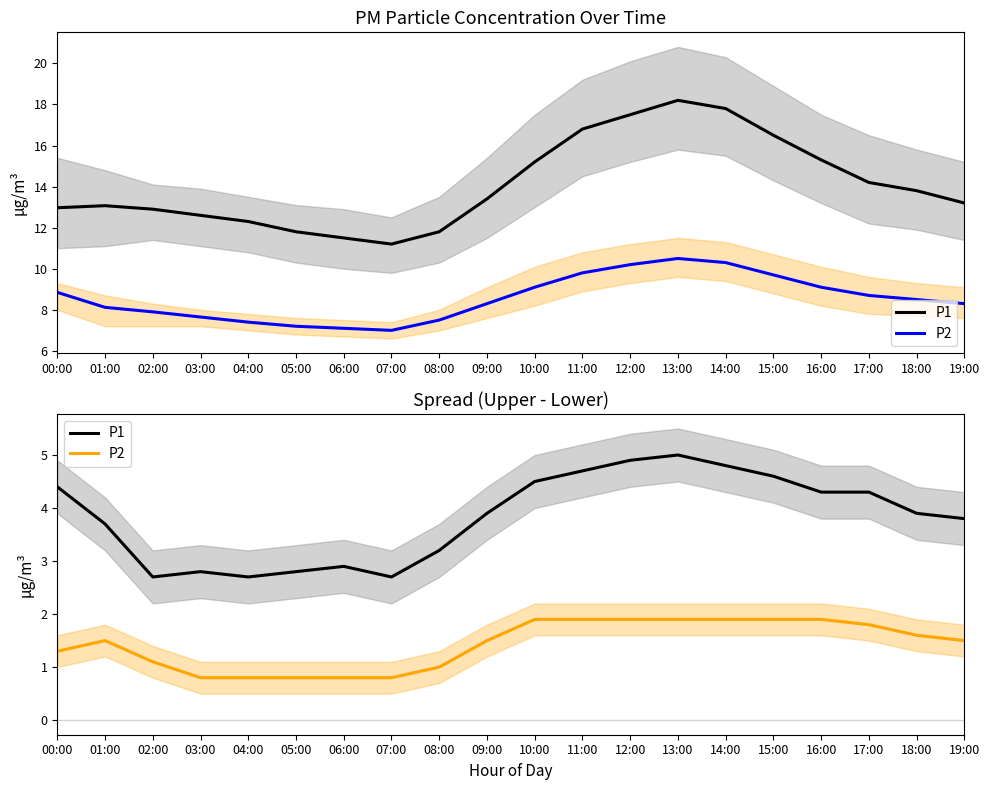

How many series are shown in this chart?

2